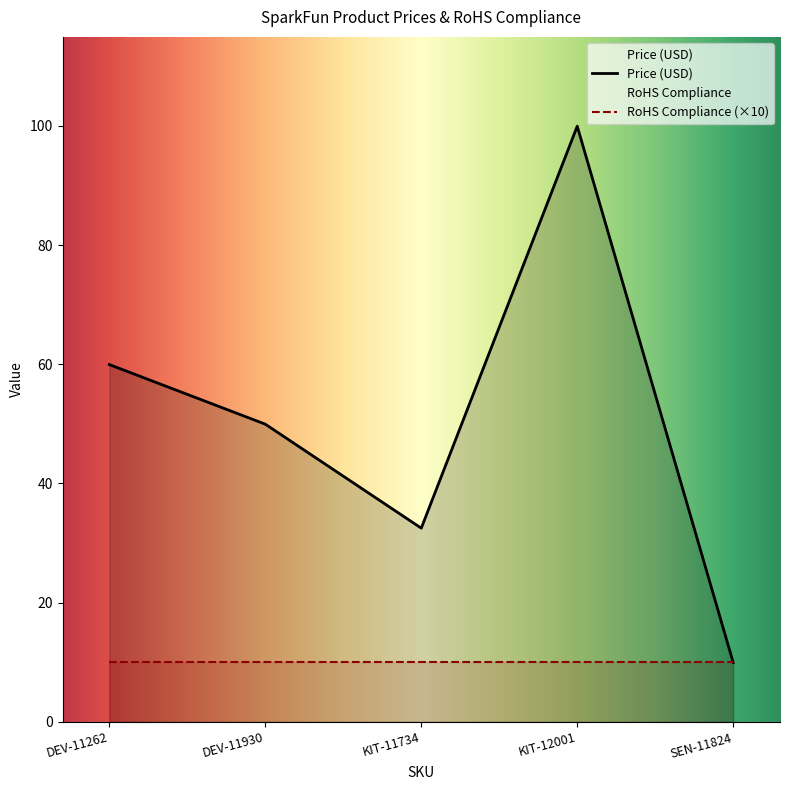

Reading right to left, list all the values displayed in this chart.

9.9	100.0	32.5	50.0	60.0